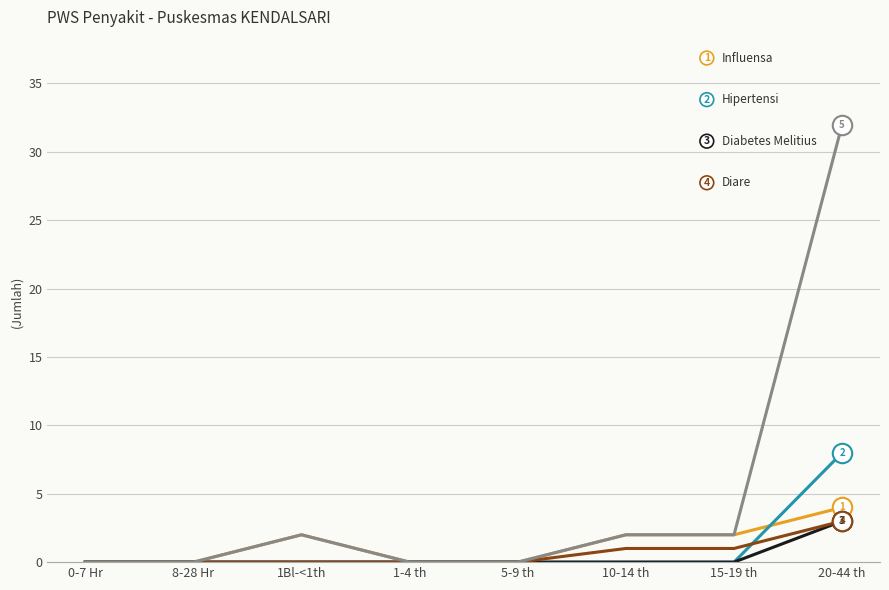

At which category is the sum across all series the highest?

20-44 th